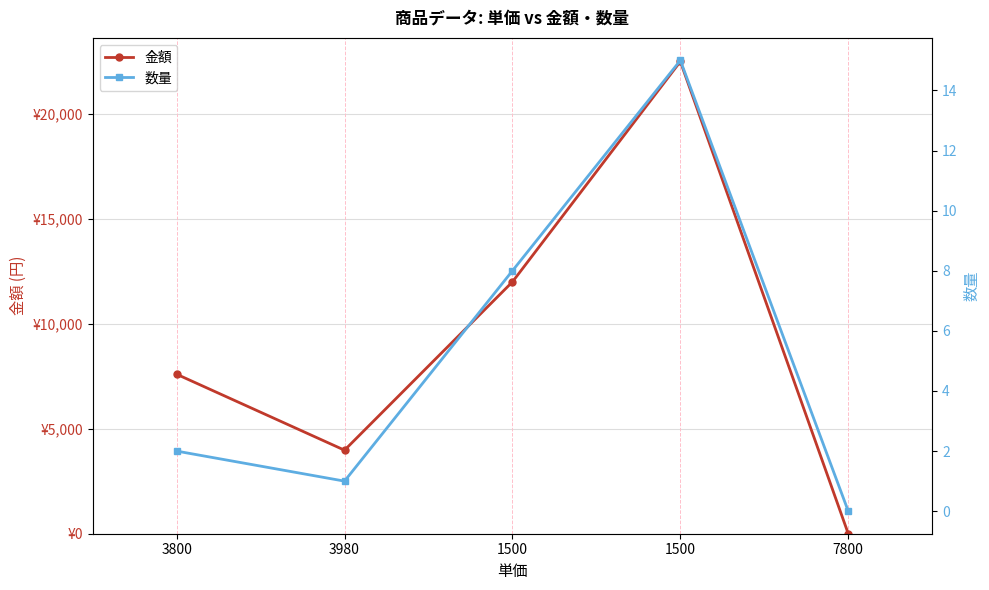

True or false: 数量 and 金額 intersect in this chart.

False